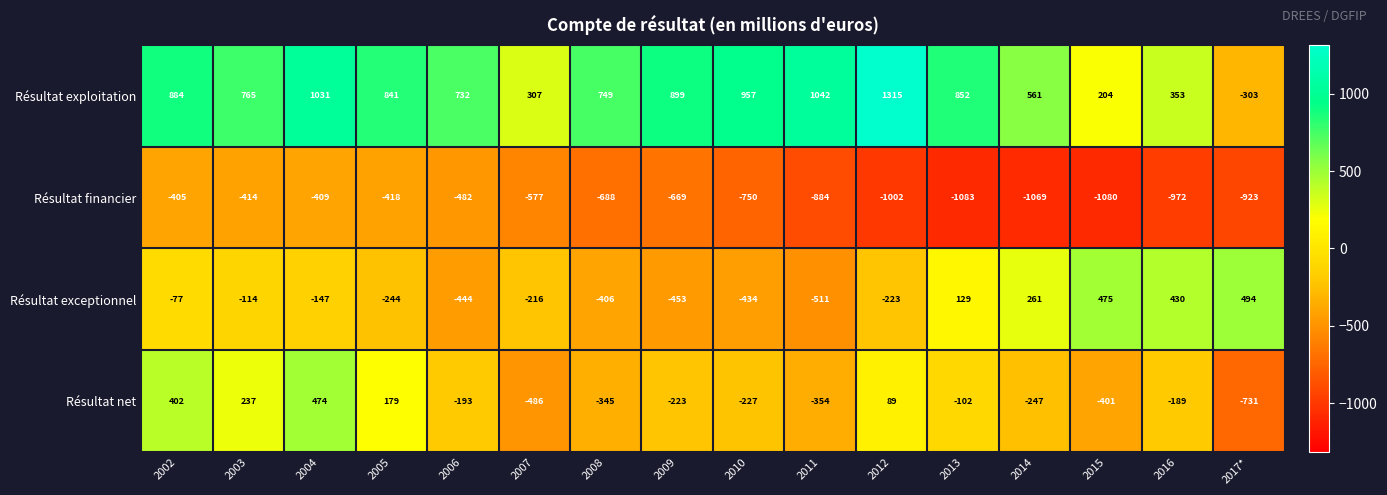

At which label does Résultat net first exceed -193?

2002